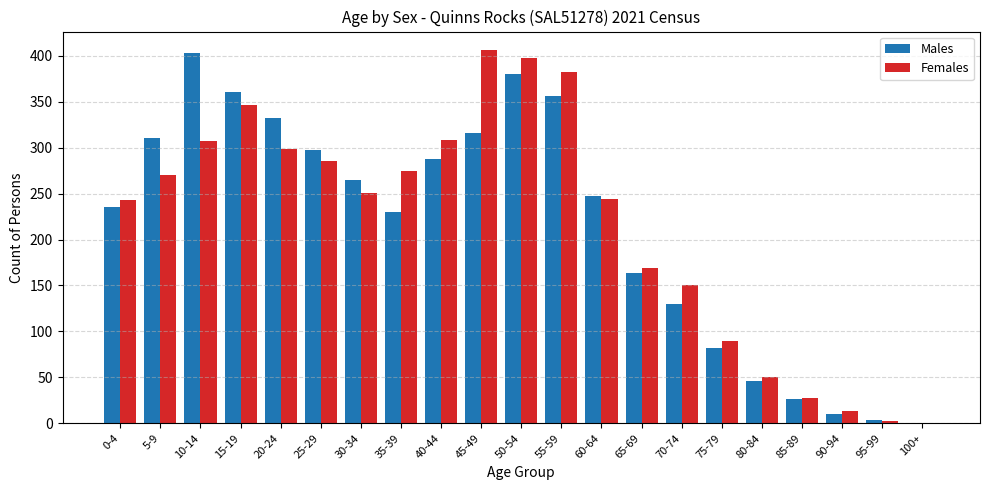

At which category is the sum across all series the highest?

50-54